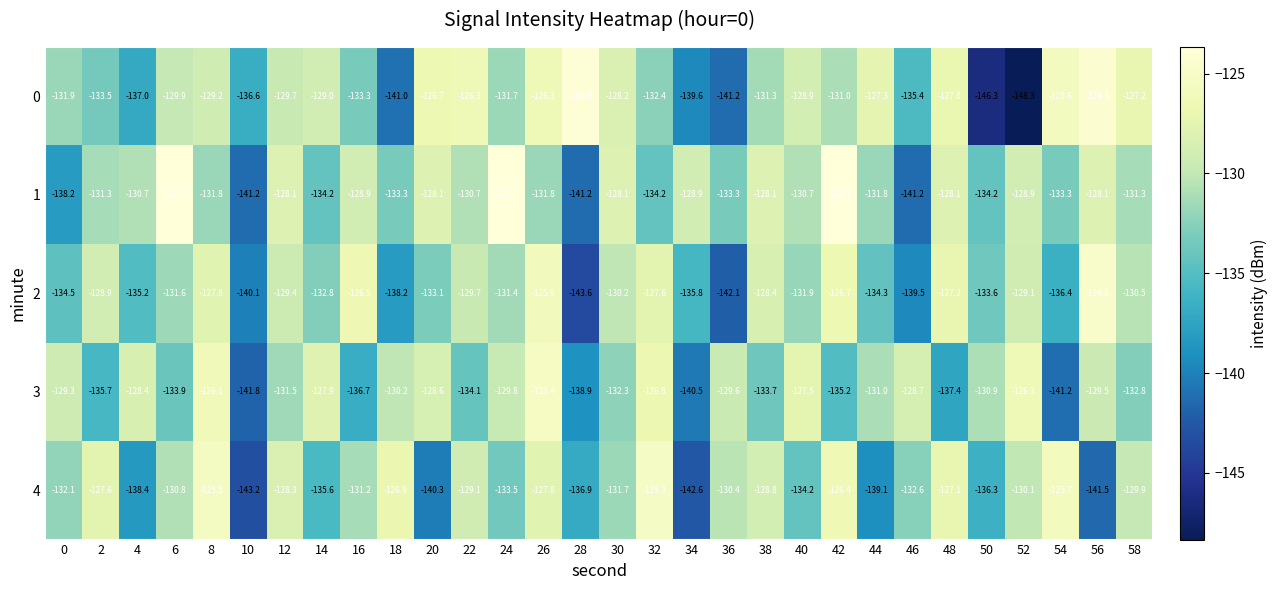

How many series are shown in this chart?

5